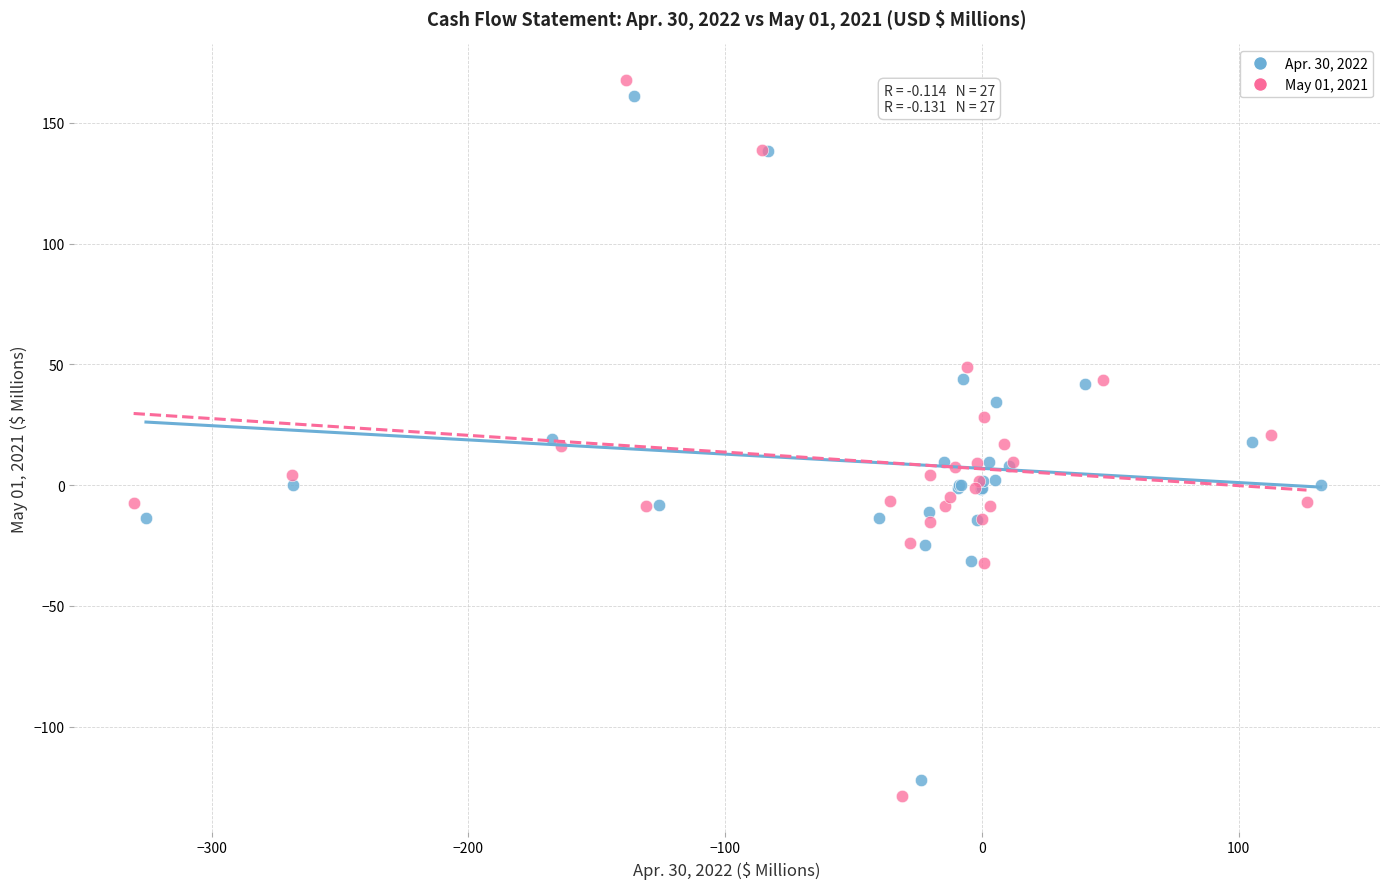

Which series contains the highest Y value?

May 01, 2021